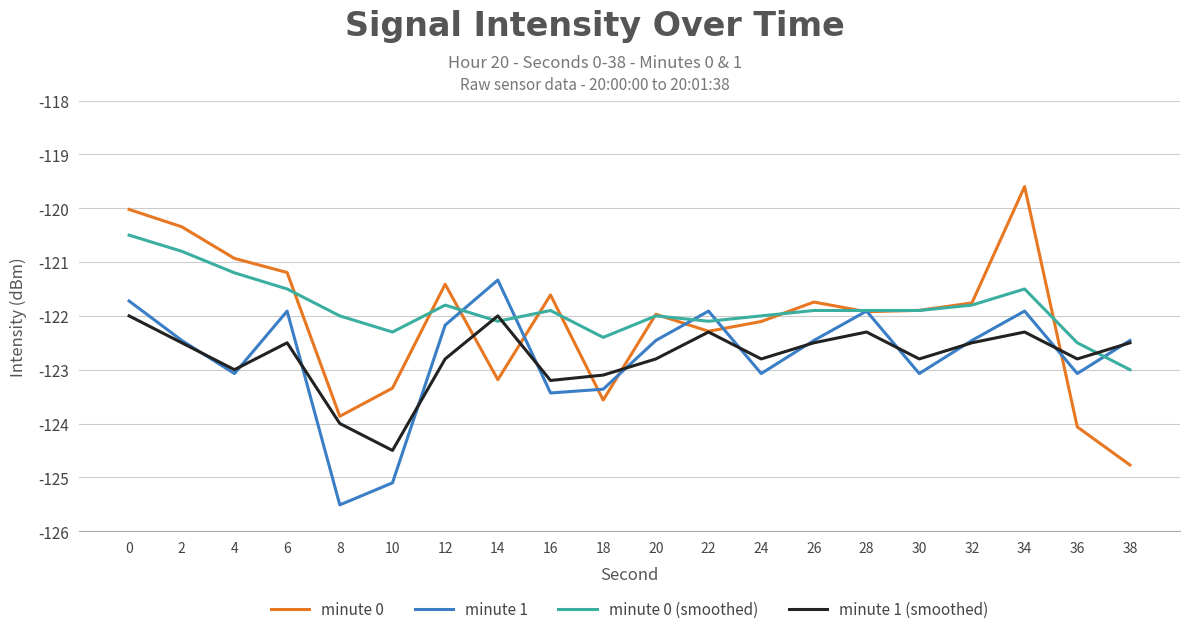

Which series changed the most between 26 and 36?

minute 0